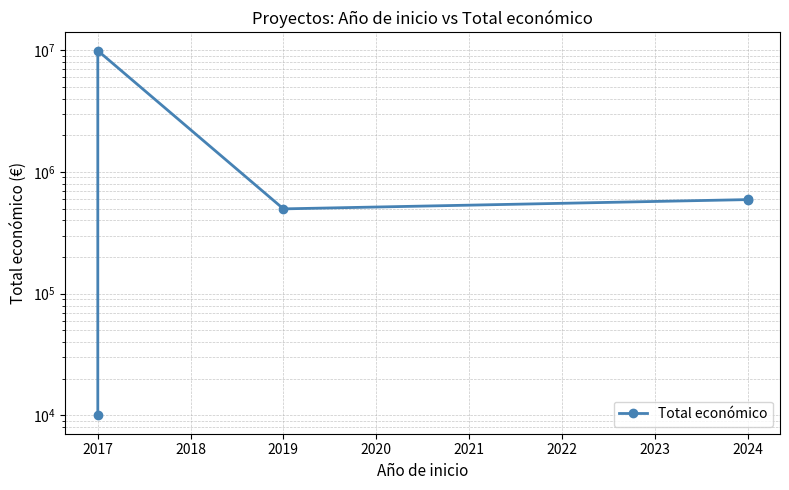

The value at 2024 is 940939. True or false?

False